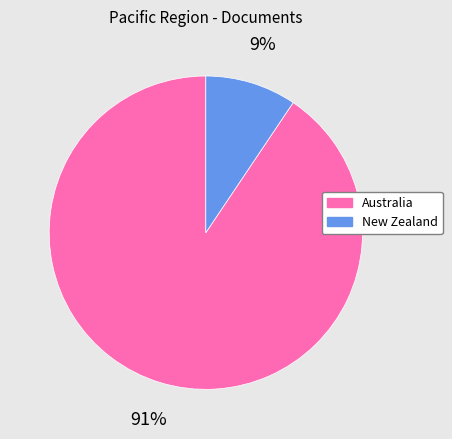

What is the smallest slice in the pie chart?

New Zealand